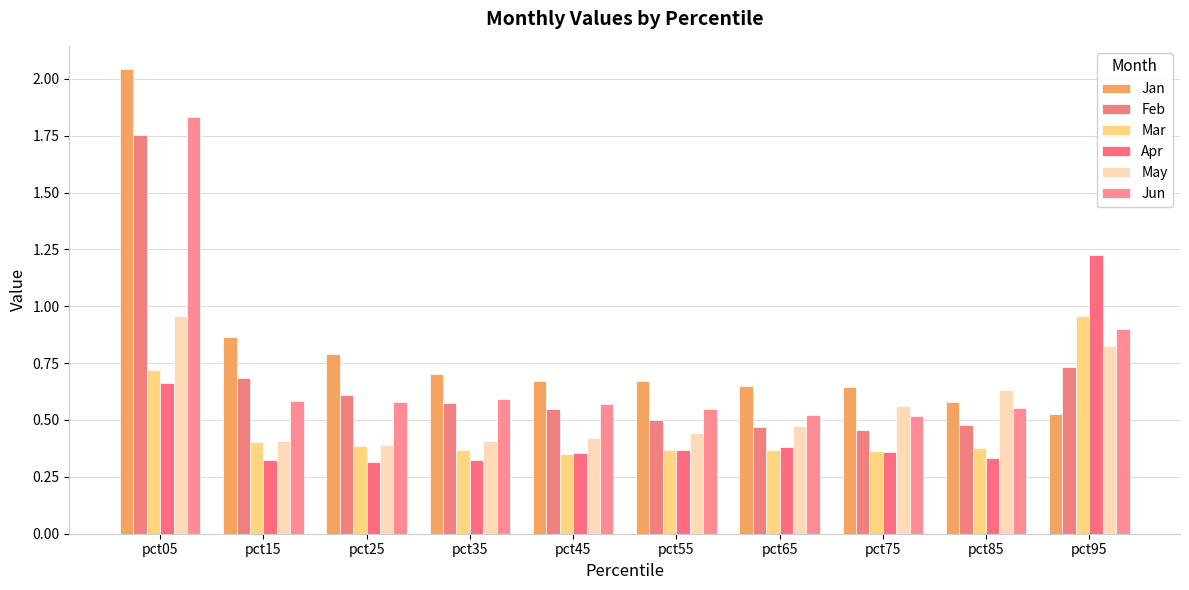

What is the sum of the May values at pct05 and pct65?

1.4